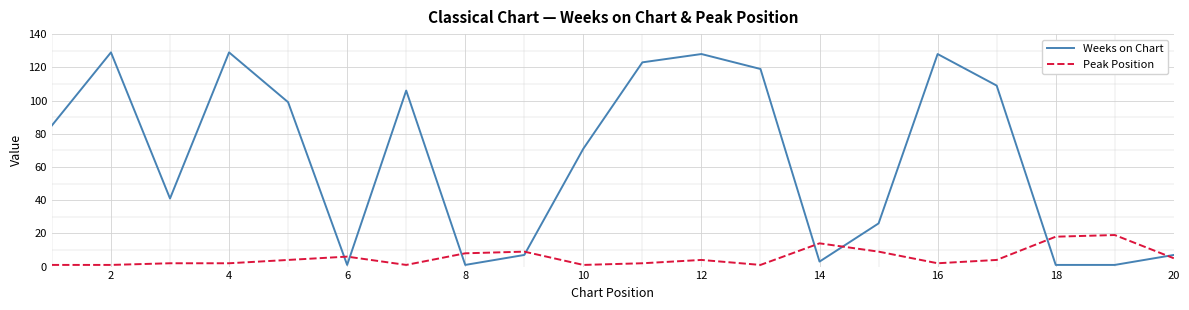

Rank the series by their maximum value, from highest to lowest.

Weeks on Chart, Peak Position